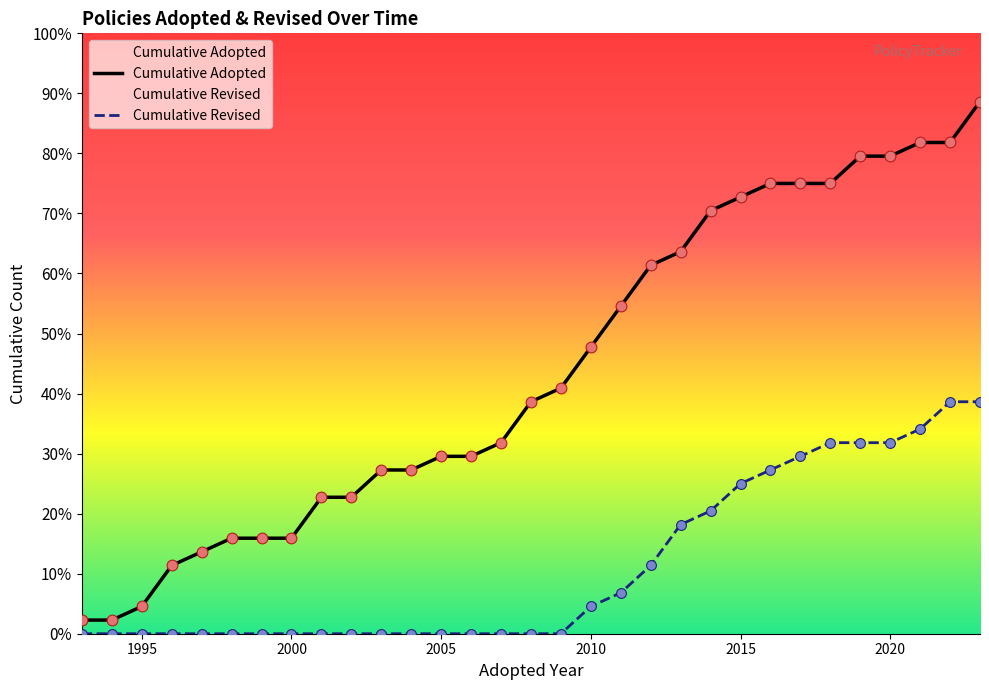

Which series has the largest Y range (max minus min)?

Cumulative Adopted